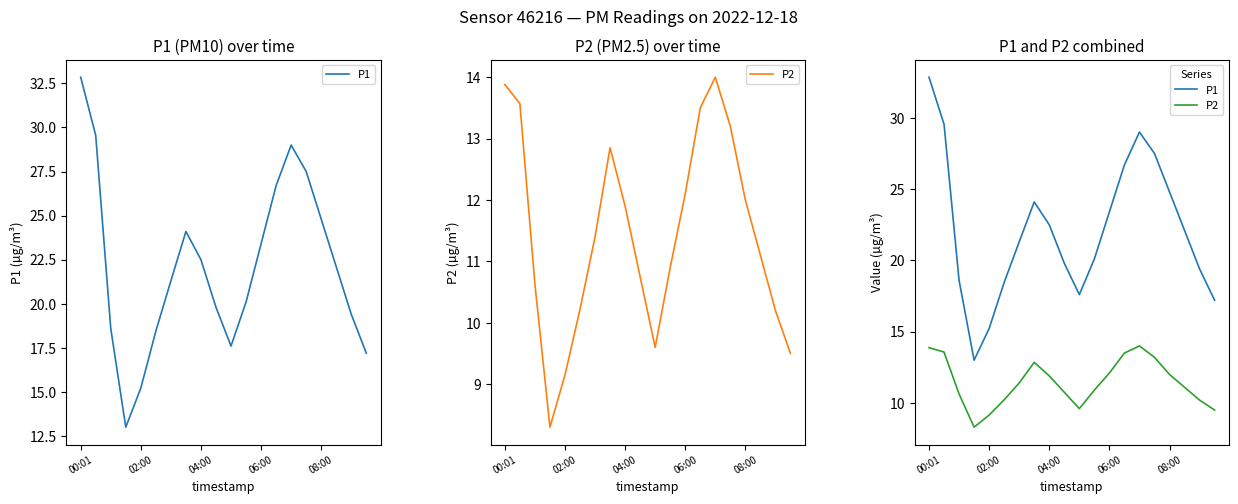

Count the number of data series in this chart.

2